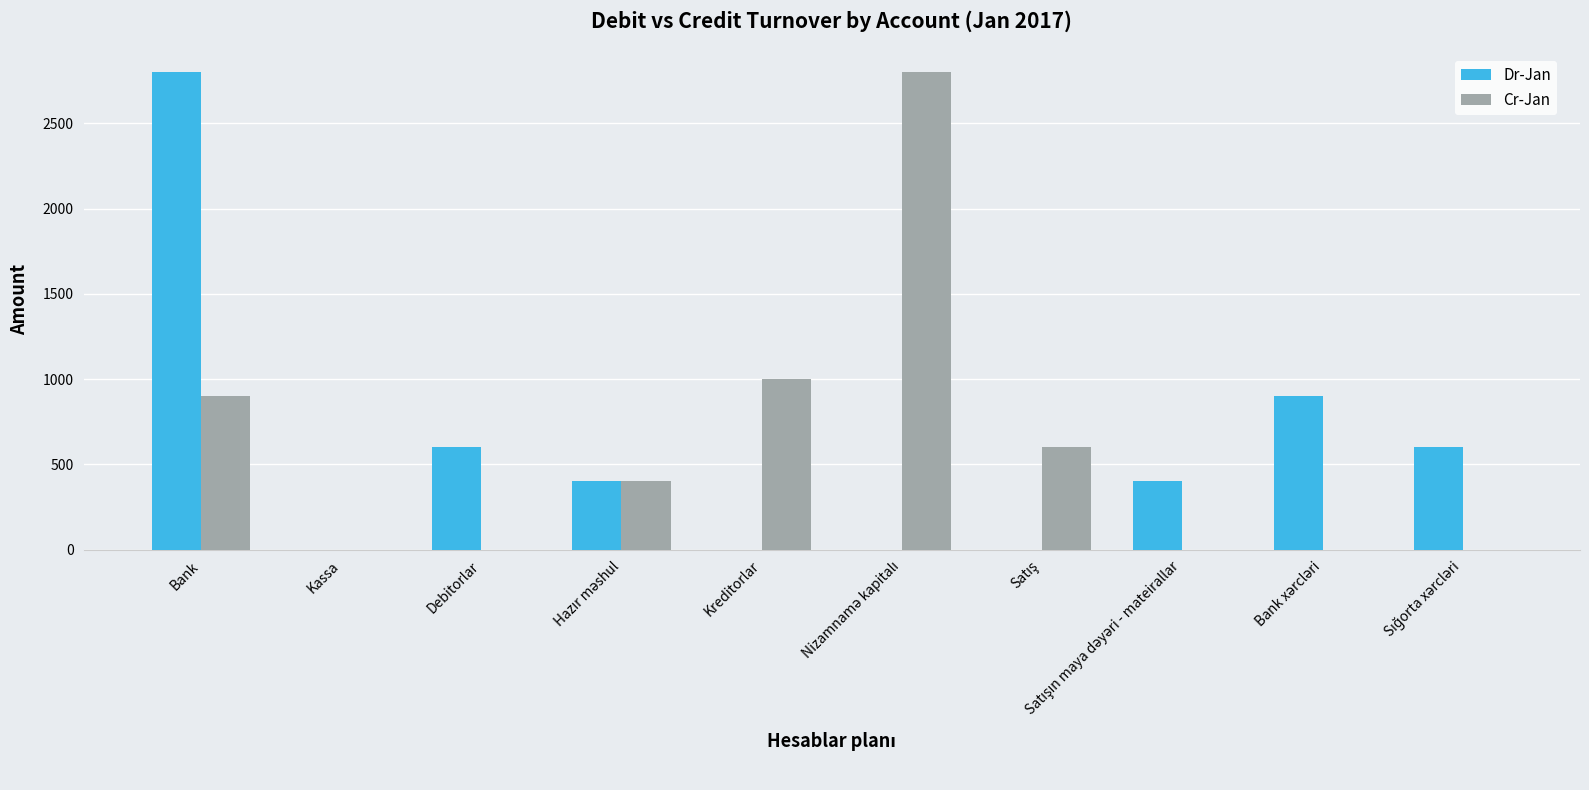

How many series are shown in this chart?

2